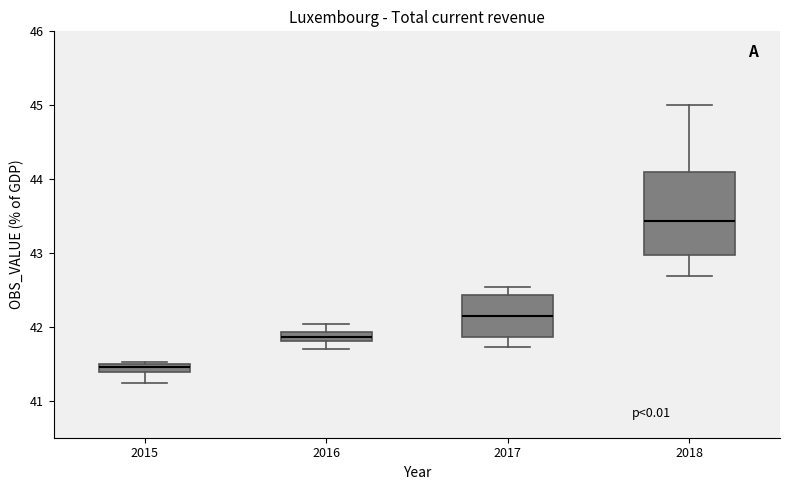

Which box is the tallest, from its lower edge to its upper edge?

2018